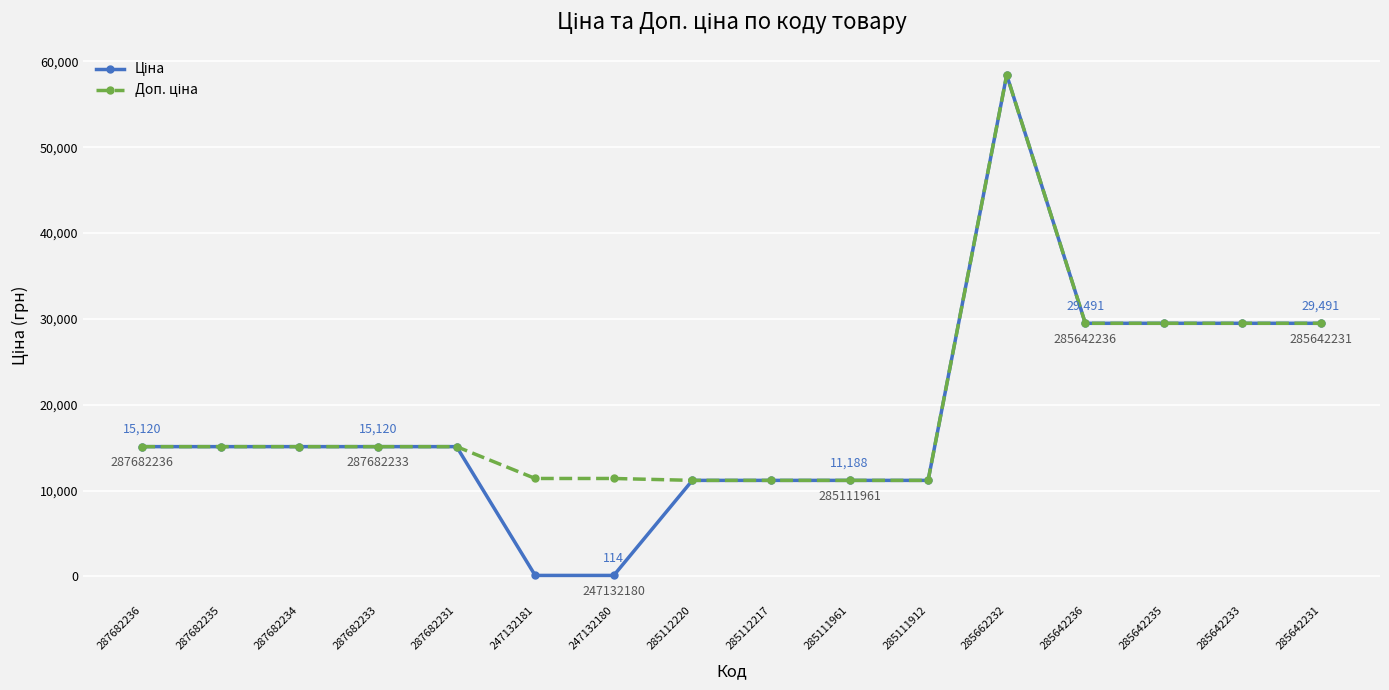

What is the total value across all series at 285111961?

22376.3